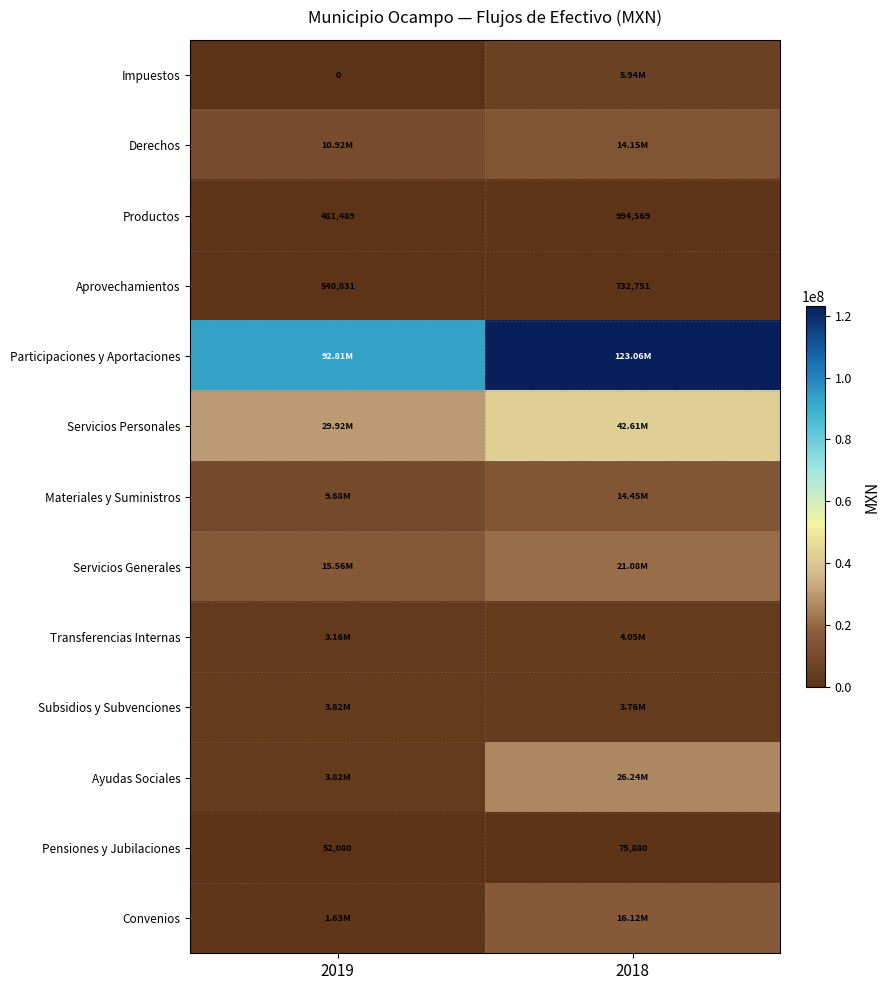

At which label does Transferencias Internas reach its peak?

2018